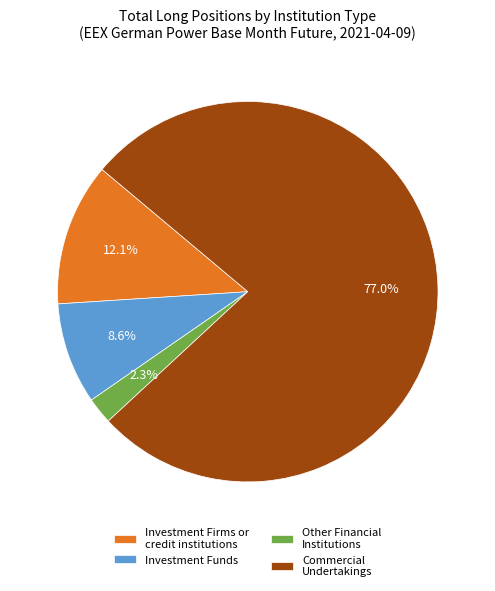

Which category has the biggest portion of the pie?

Commercial Undertakings